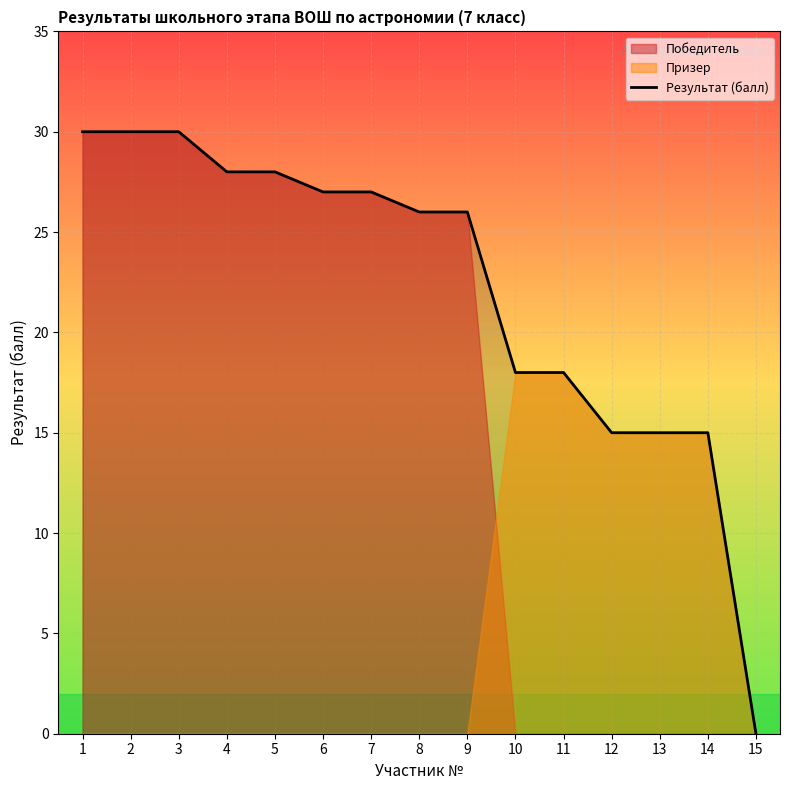

True or false: there are more than 1 points higher than both neighbors.

False